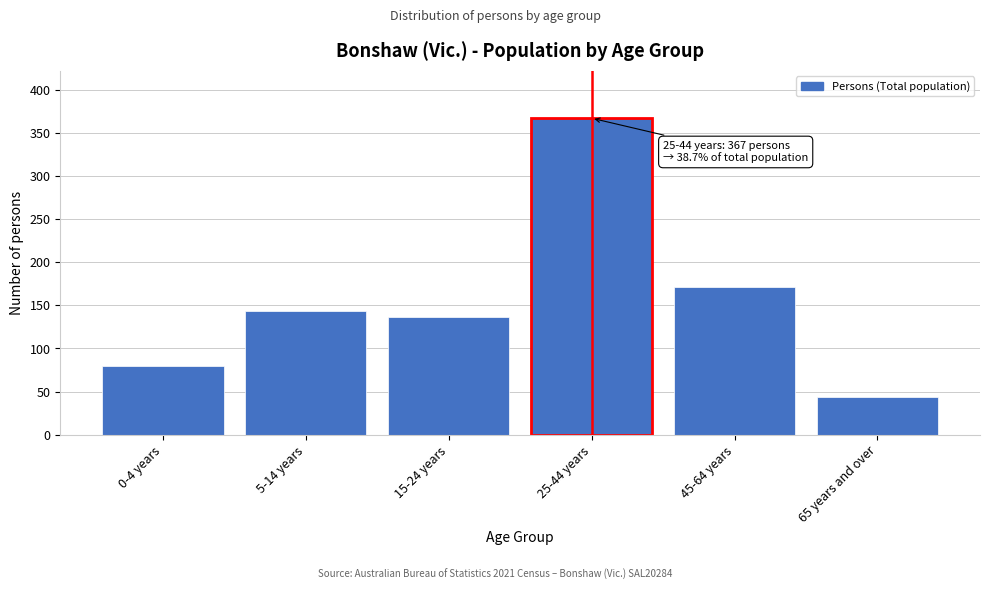

Reading left to right, transcribe all the data shown in this chart.

80	143	137	367	171	44